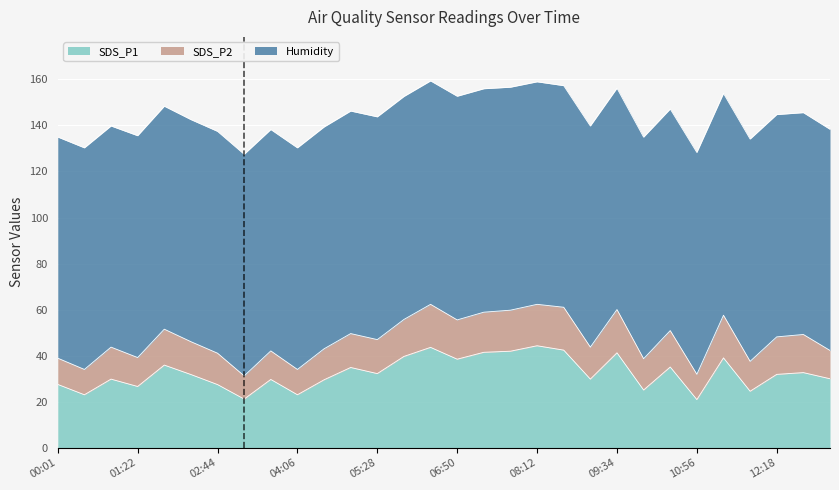

Between 05:56 and 08:40, which series saw the biggest shift?

SDS_P1